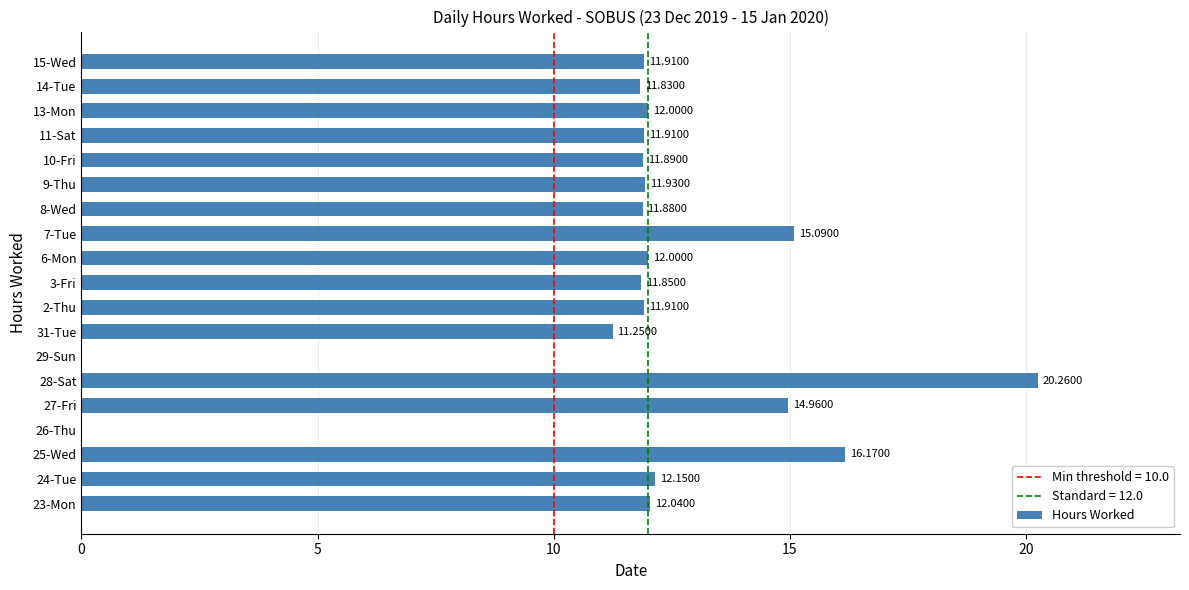

What is the sum of all values?

221.0